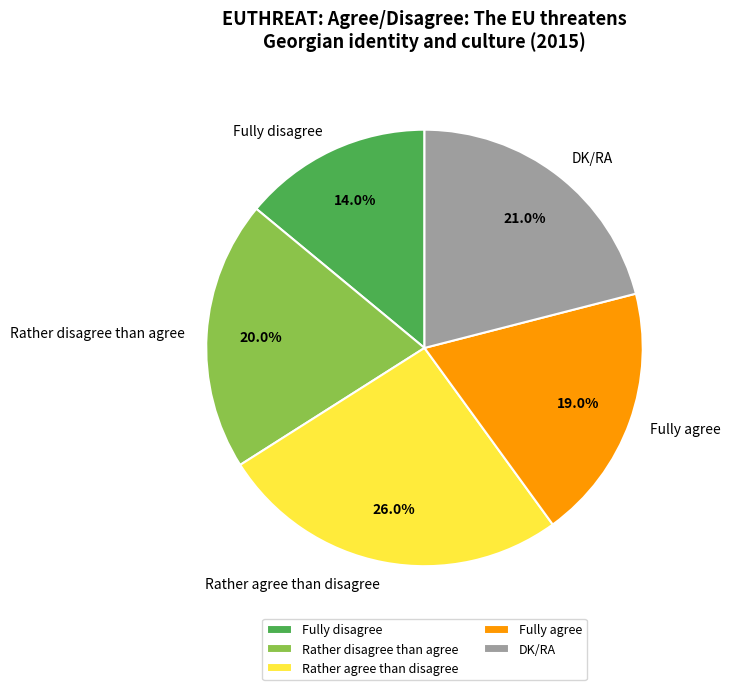

What is the total percentage of Fully disagree and Rather disagree than agree?

34.0%